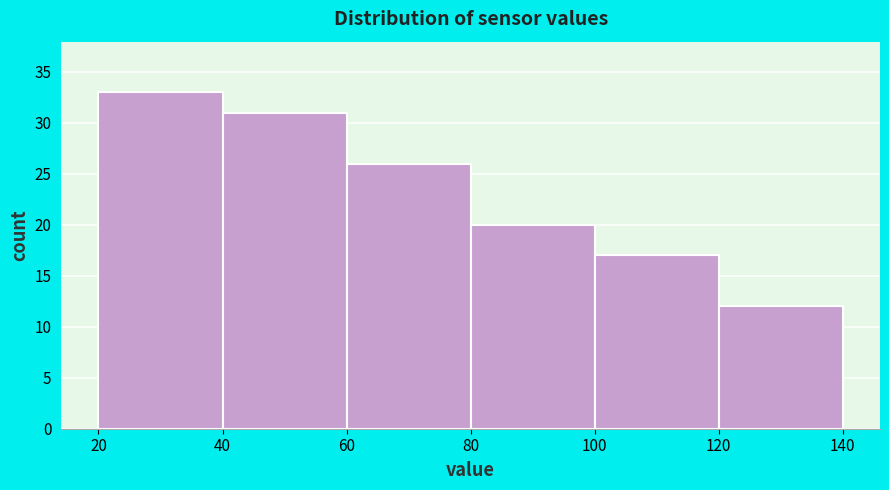

What is the height of the bar covering 60 to 80 on the x-axis? The values are not printed on the chart, so give them approximately, as read against the axis.

26